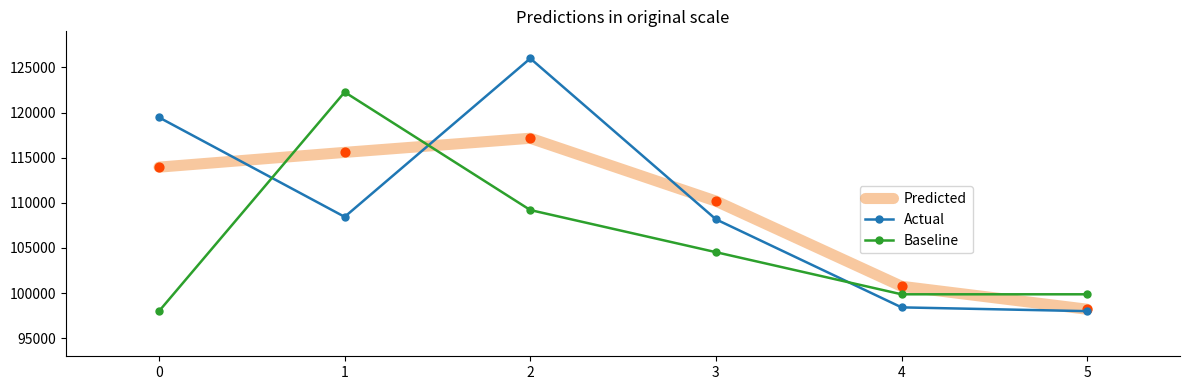

At which category is the sum across all series the highest?

2